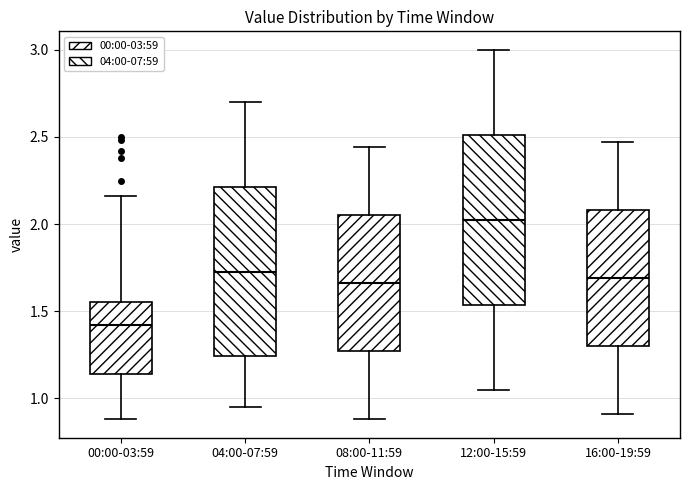

Which box has the lowest median line?

00:00-03:59